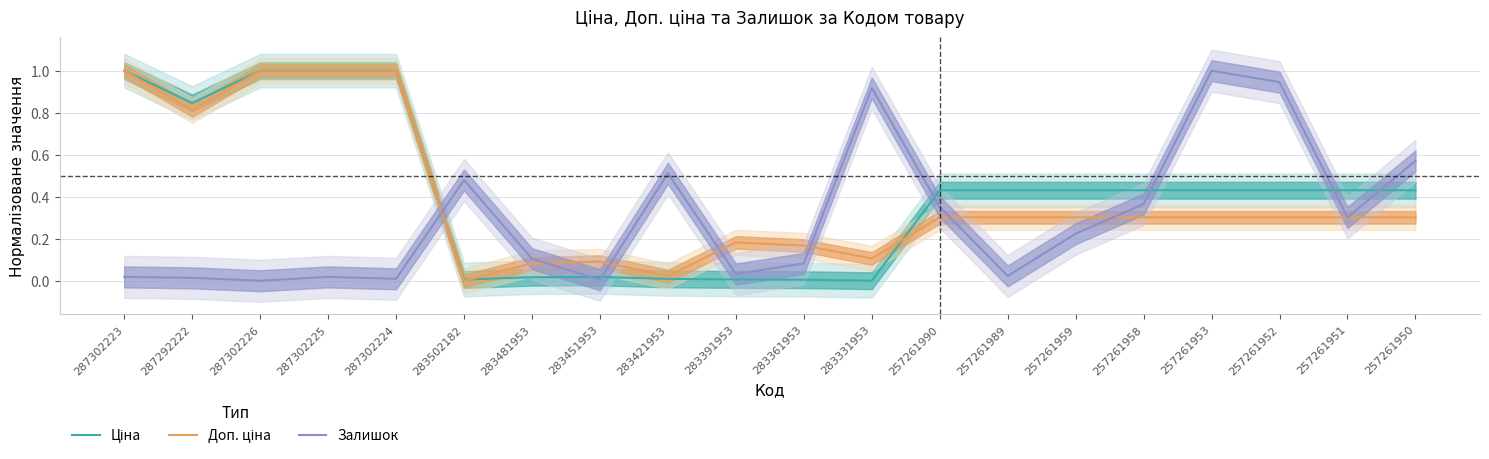

Reading right to left, list all the values displayed in this chart.

Ціна: 0.4	0.4	0.4	0.4	0.4	0.4	0.4	0.4	0.0	0.0	0.0	0.0	0.0	0.0	0.0	1.0	1.0	1.0	0.8	1.0
Доп. ціна: 0.3	0.3	0.3	0.3	0.3	0.3	0.3	0.3	0.1	0.2	0.2	0.0	0.1	0.1	0.0	1.0	1.0	1.0	0.8	1.0
Залишок: 0.6	0.3	0.9	1.0	0.4	0.2	0.0	0.4	0.9	0.1	0.0	0.5	0.0	0.1	0.5	0.0	0.0	0.0	0.0	0.0